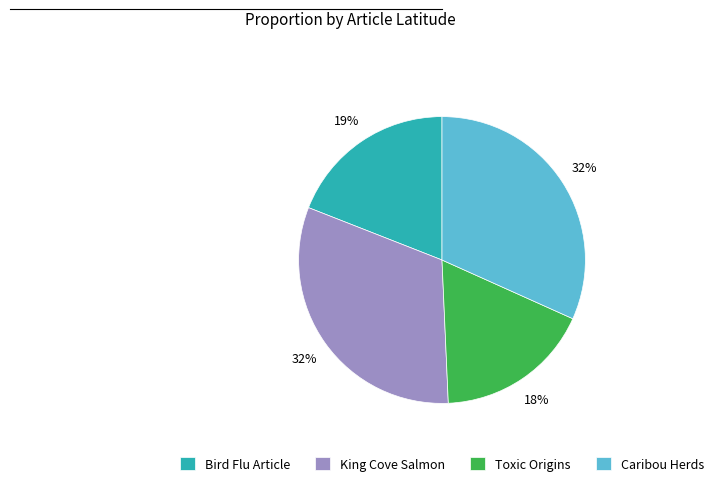

To the nearest percent, what portion does Bird Flu Article represent?

19%